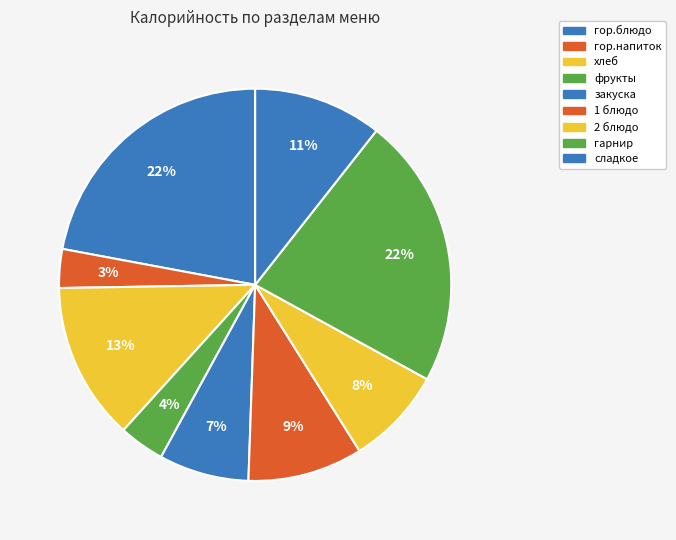

Is there a majority slice in this chart?

No